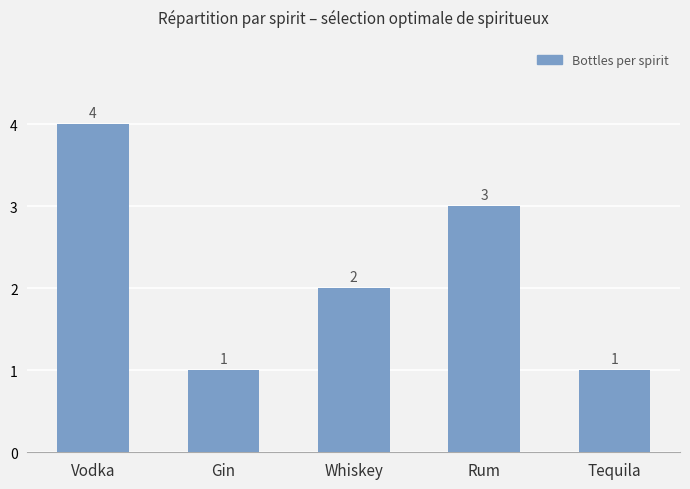

What is the label of the 4th bar from the right?

Gin